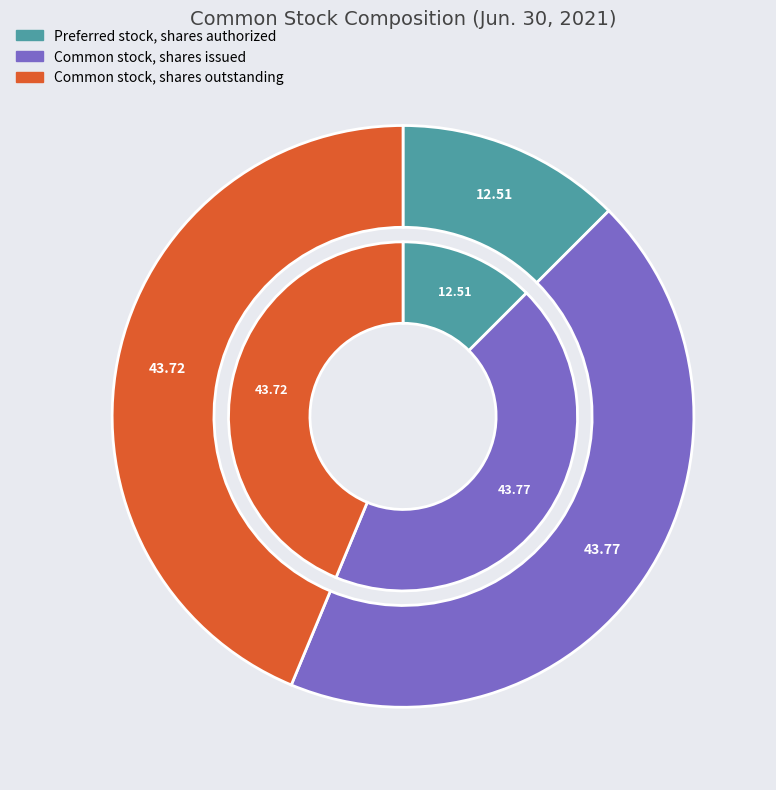

Is the sum of Common stock, shares outstanding and Common stock, shares issued greater than half?

Yes